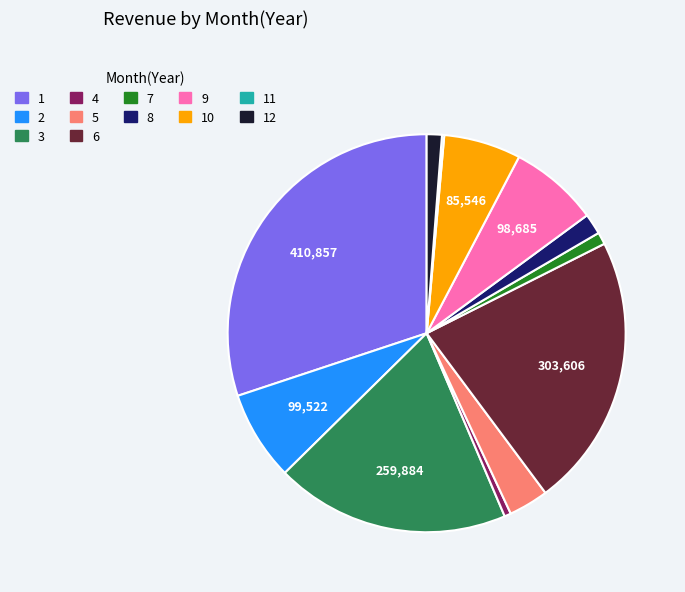

Approximately how many times larger is the value at 6 compared to 2?

3.1